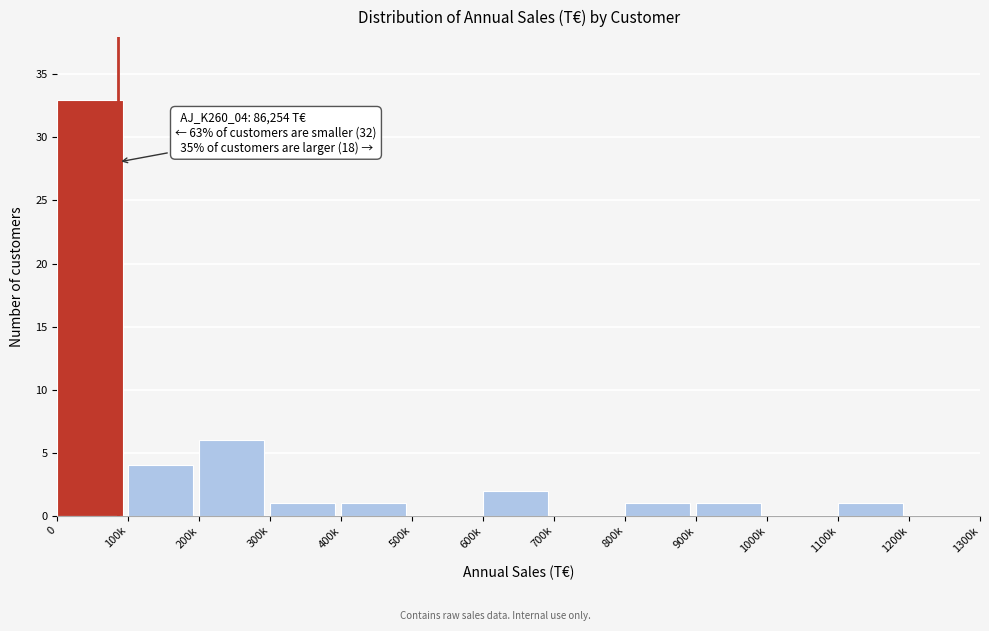

Reading left to right, extract all data points from this chart.

0=33	100k=4	200k=6	300k=1	400k=1	500k=0	600k=2	700k=0	800k=1	900k=1	1000k=0	1100k=1	1200k=0